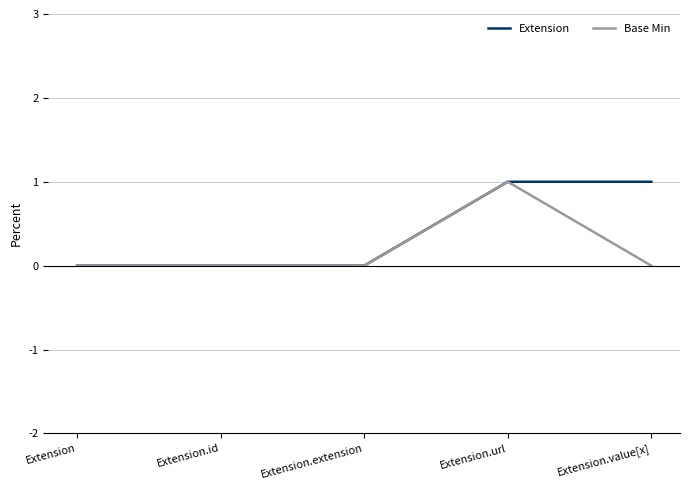

Between Extension and Extension.value[x], which series saw the biggest shift?

Extension